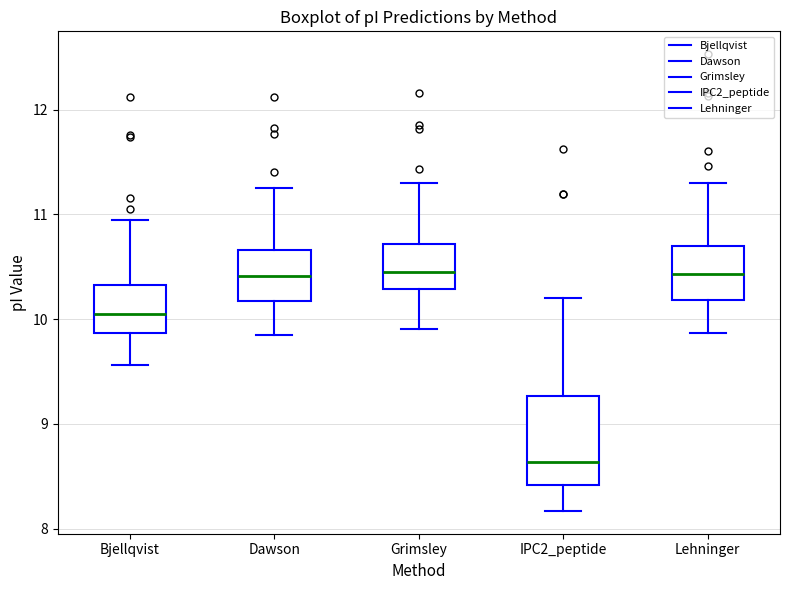

Reading left to right, transcribe this box plot: for each box, give where its median line is, the range the box spans, and where its two whiskers end, as read against the y-axis. The values are not printed on the chart, so give them approximately, as read against the axis.

Bjellqvist: median 10.1, box 9.9 to 10.3, whiskers 9.6 to 11.0
Dawson: median 10.4, box 10.2 to 10.7, whiskers 9.9 to 11.3
Grimsley: median 10.5, box 10.3 to 10.7, whiskers 9.9 to 11.3
IPC2_peptide: median 8.6, box 8.4 to 9.3, whiskers 8.2 to 10.2
Lehninger: median 10.4, box 10.2 to 10.7, whiskers 9.9 to 11.3